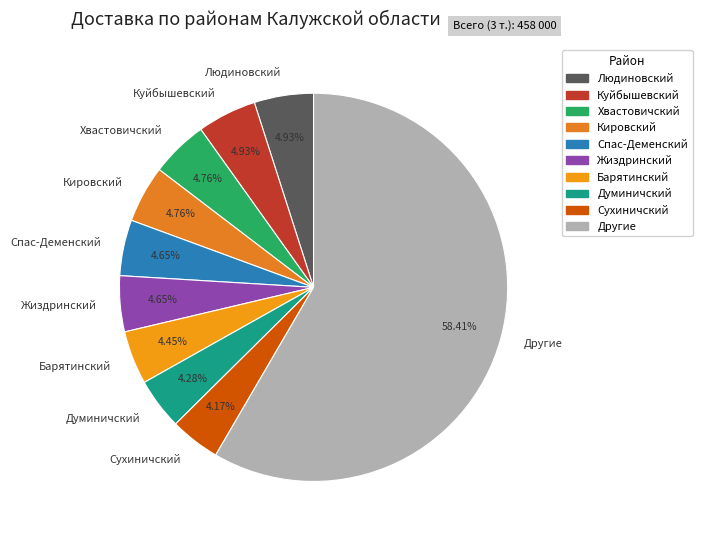

To the nearest percent, what portion does Хвастовичский represent?

5%